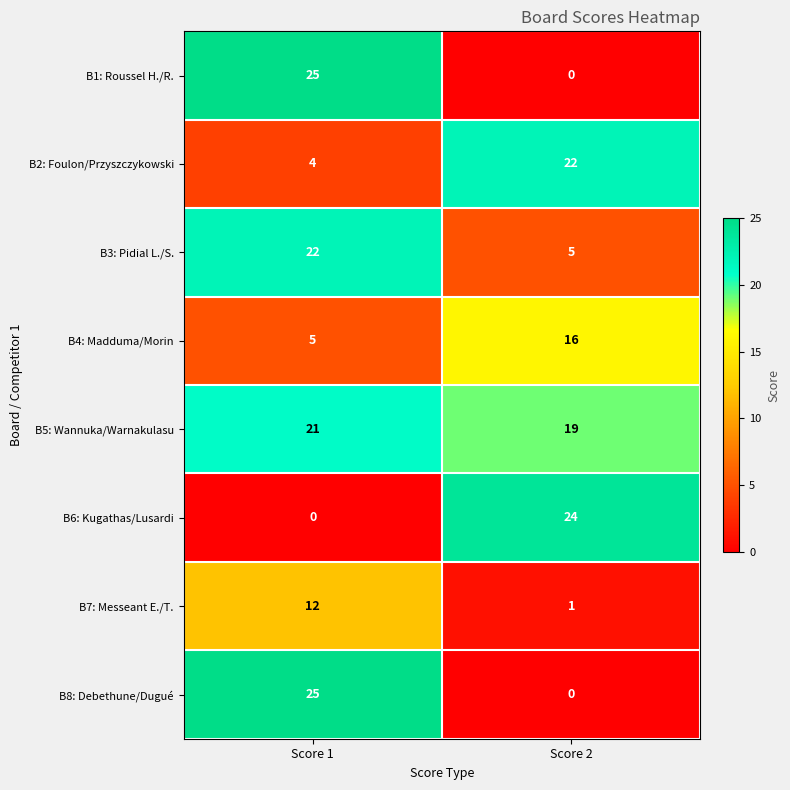

Is the value of B6: Kugathas/Lusardi at Score 2 greater than the value of B1: Roussel H./R. at Score 2?

Yes